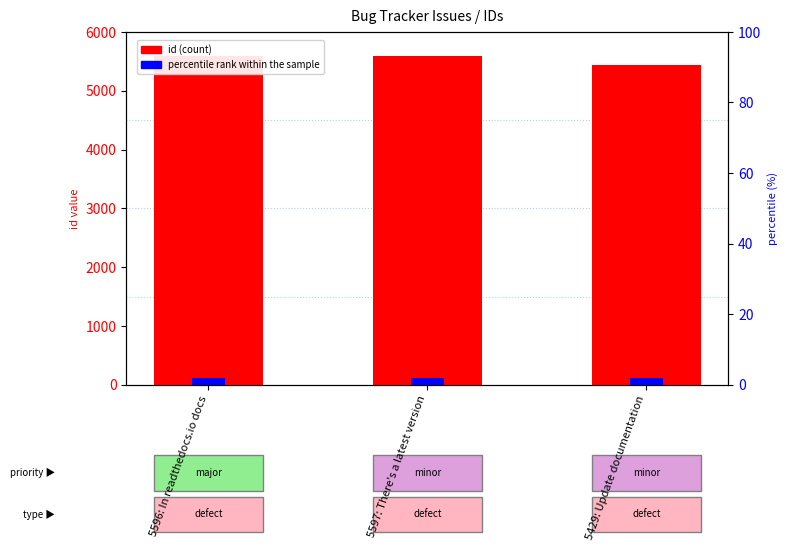

How many bars are there in total?

6